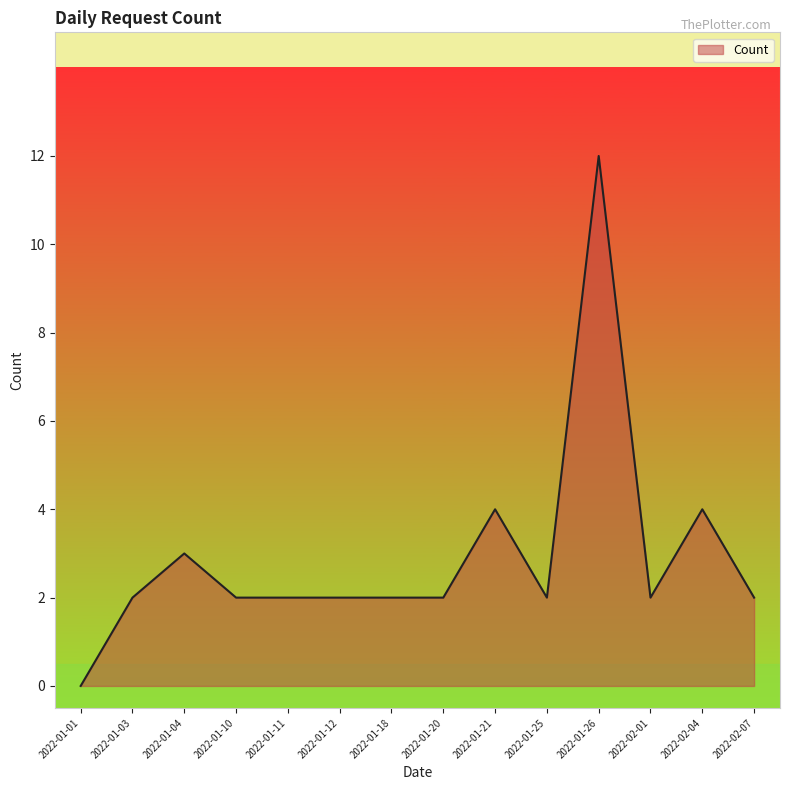

True or false: the data shows 4 at 2022-01-21.

True